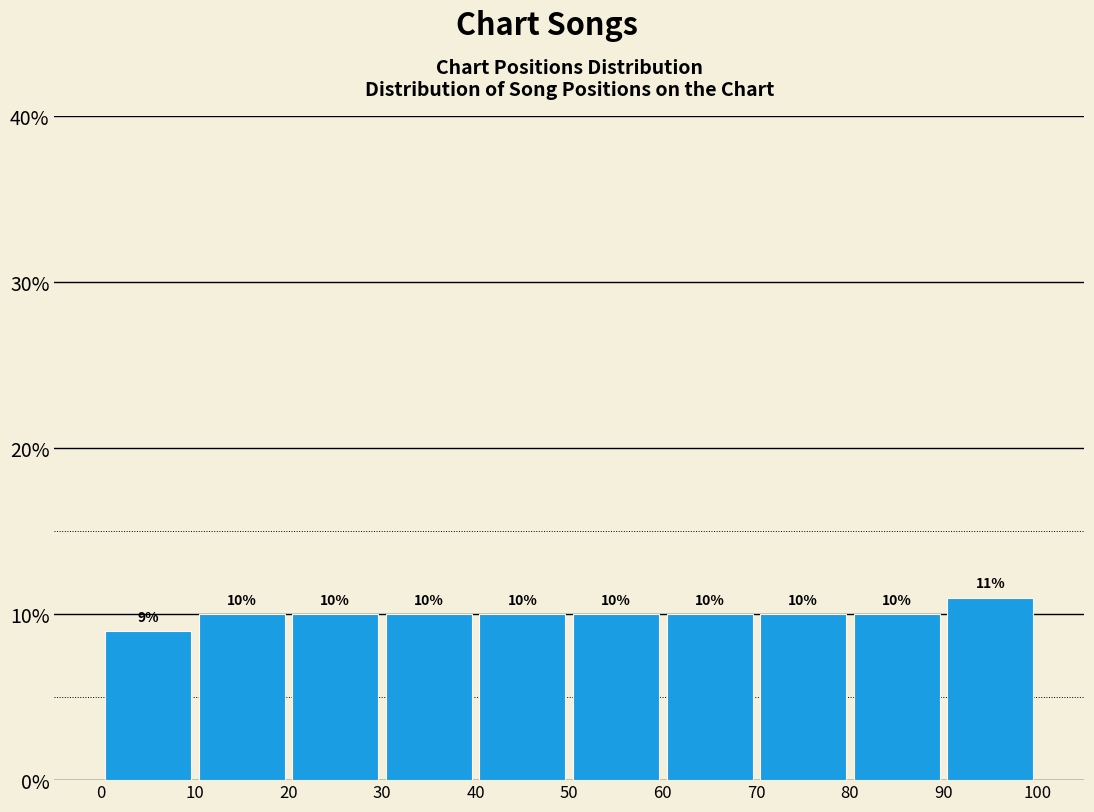

How tall is the bar that spans 80 to 90 on the x-axis?

10